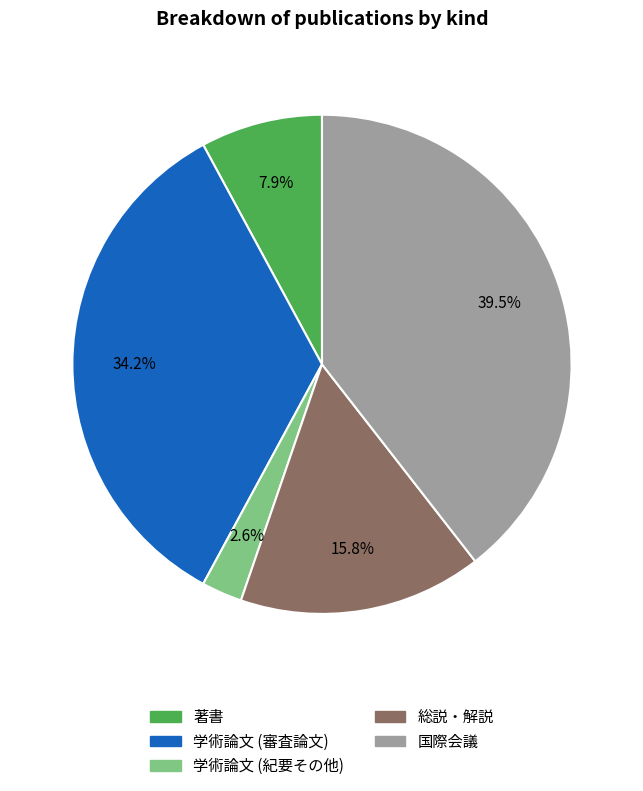

Which category has the smallest portion of the pie?

学術論文 (紀要その他)